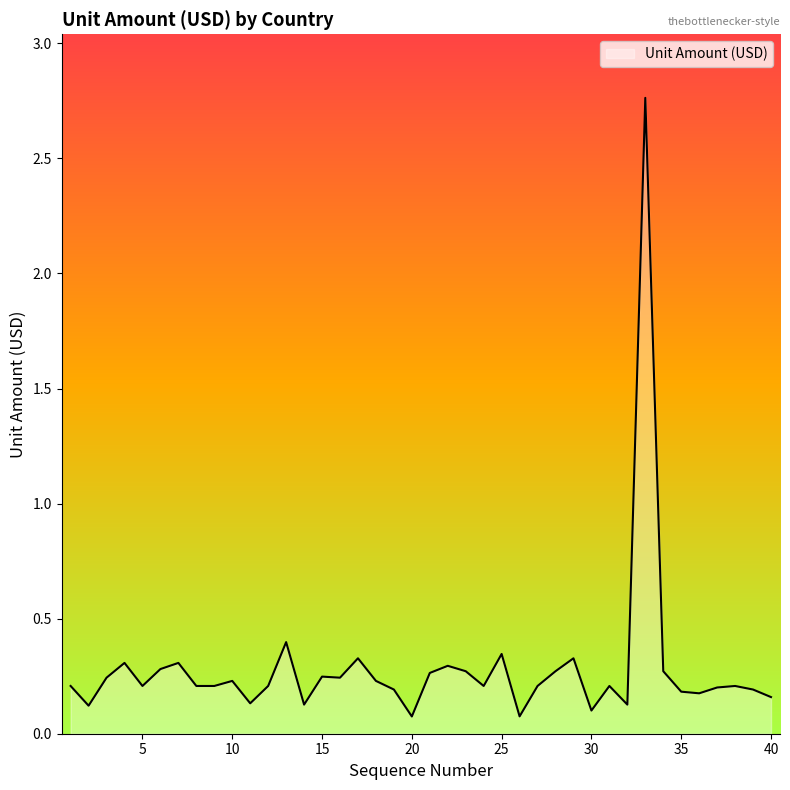

What is the difference between the maximum and minimum values?

2.7